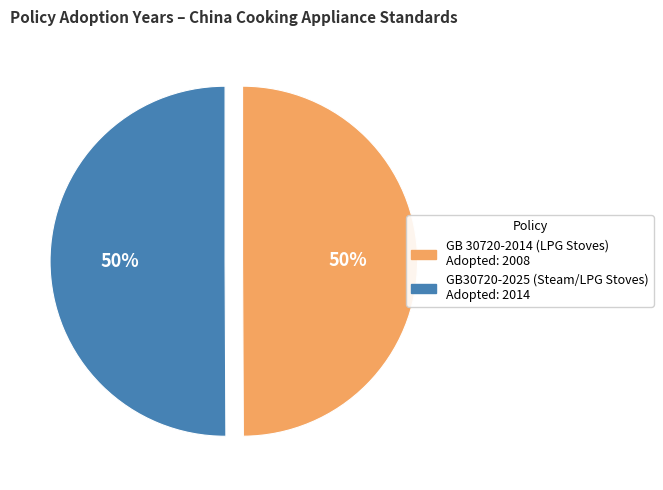

What percentage is the GB 30720-2014 (LPG Stoves) slice, to the nearest percent?

50%